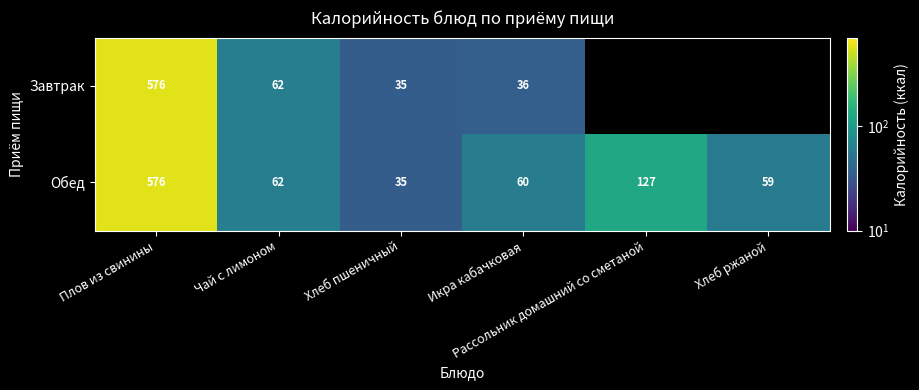

What is the minimum value shown in the chart?

35.0